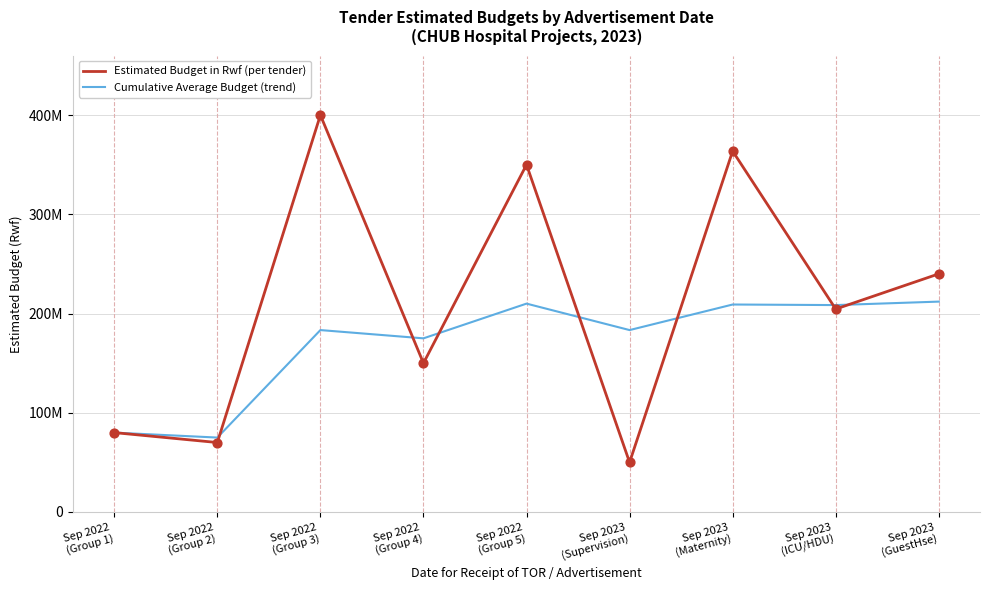

At how many categories does at least one series exceed 152399489?

7